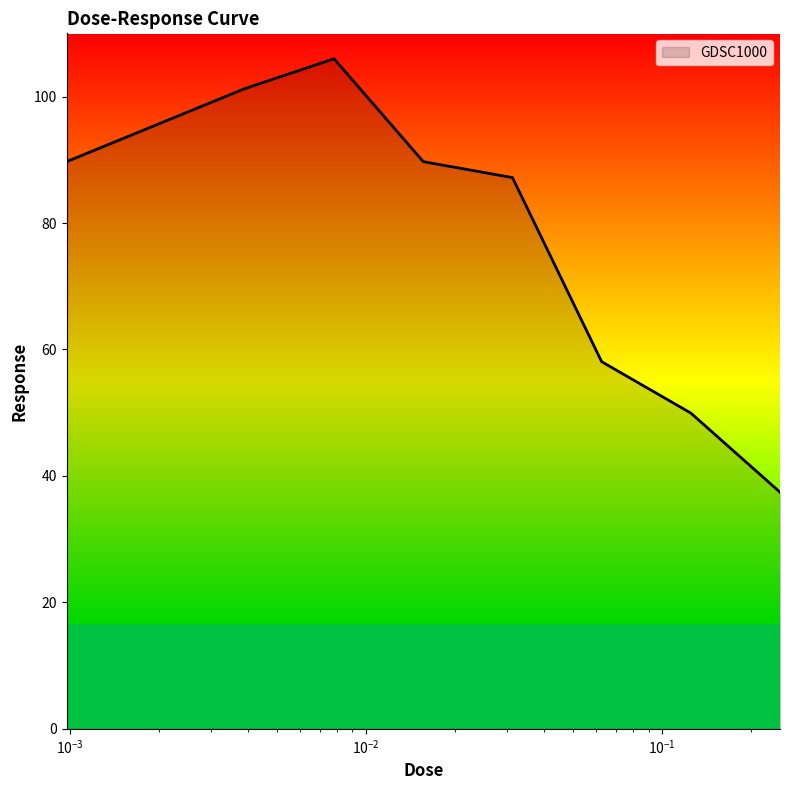

What is the minimum value shown in the chart?

37.4